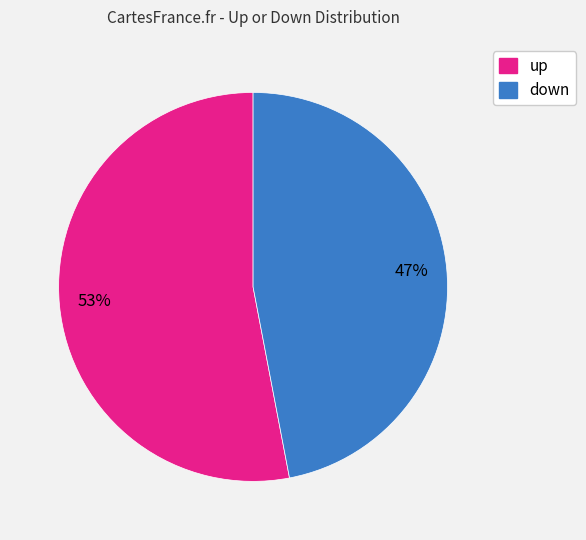

Is the sum of up and down greater than half?

Yes